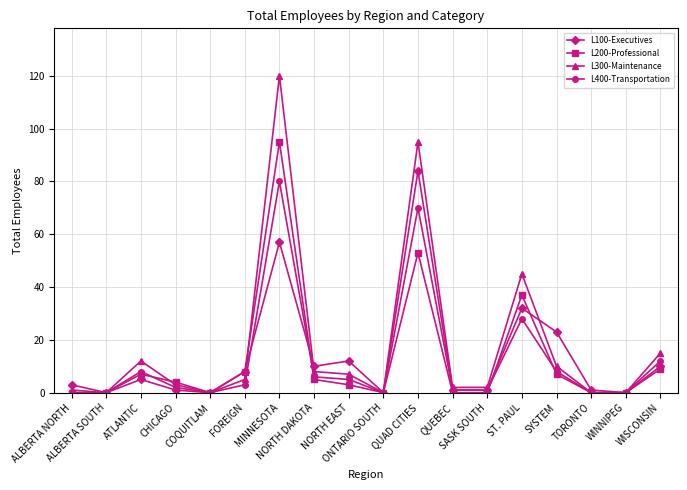

Which series has the widest spread of values?

L300-Maintenance